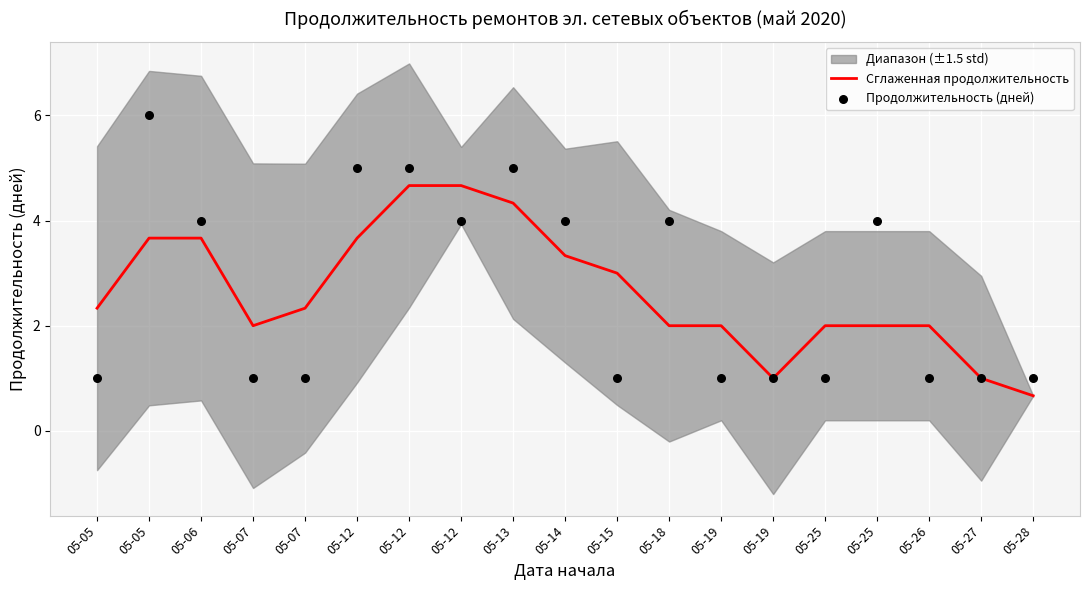

Is the value of Сглаженная продолжительность at 05-07 greater than the value of Продолжительность (дней) at 05-19?

Yes